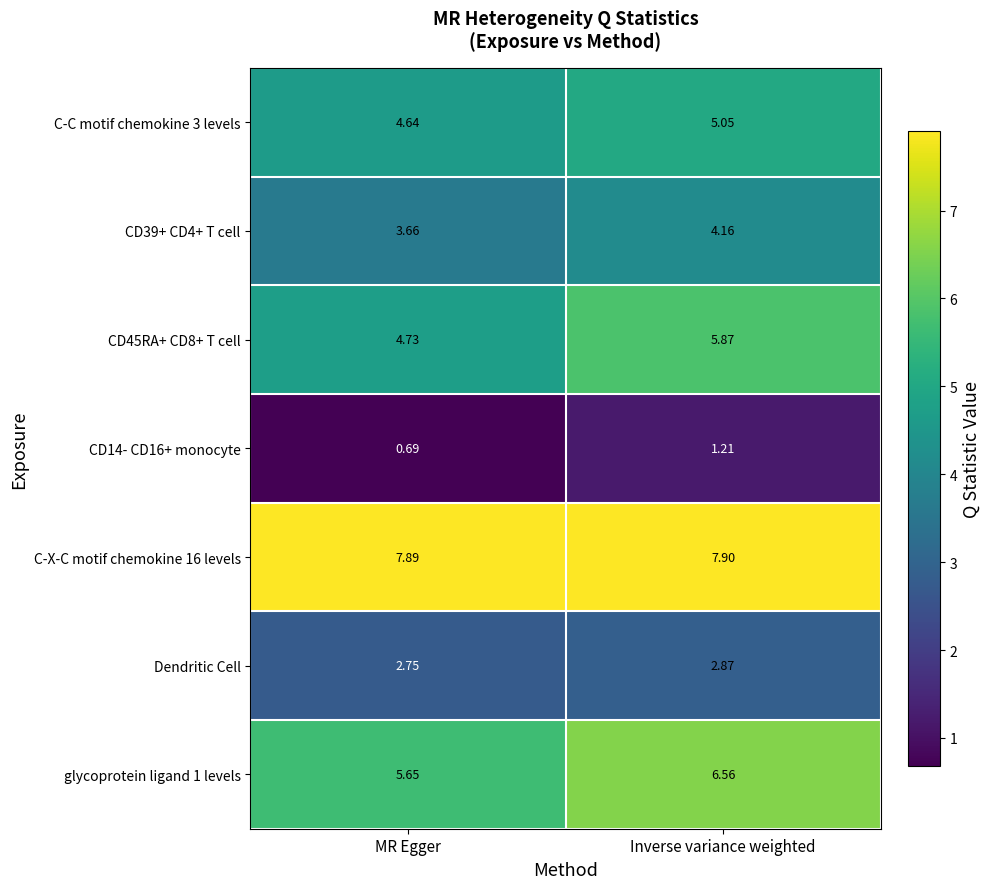

At which category does the chart reach its minimum across all series?

MR Egger